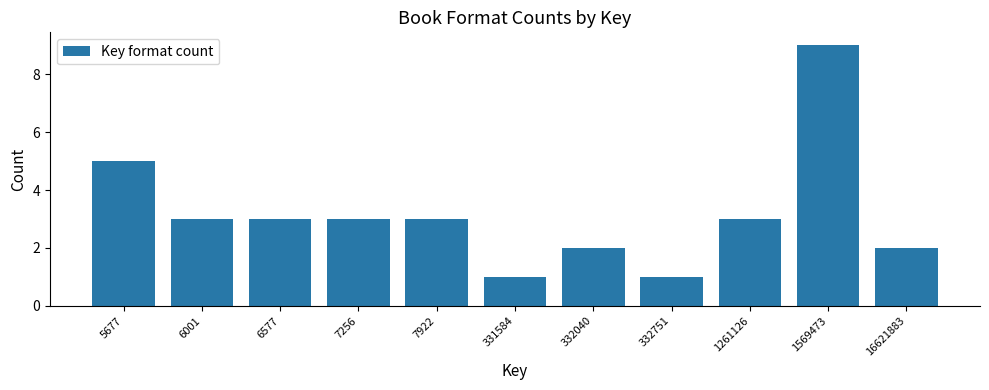

Reading left to right, transcribe all the data shown in this chart.

5	3	3	3	3	1	2	1	3	9	2